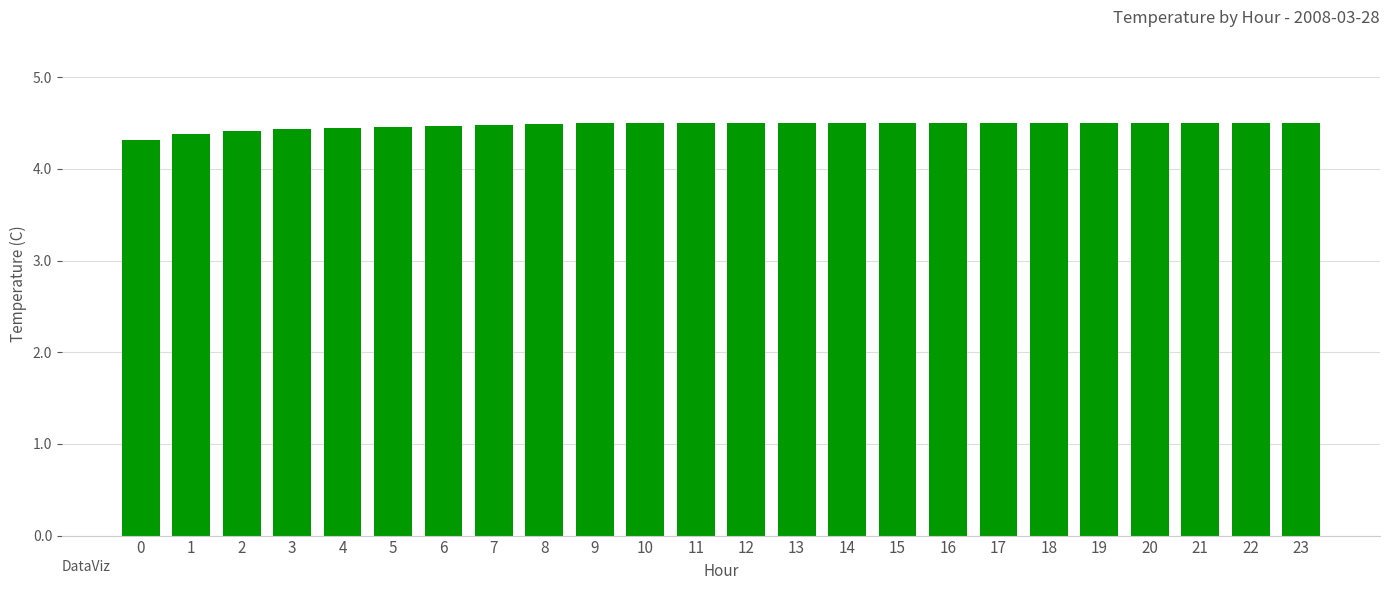

Approximately how many times larger is the value at 17 compared to 11?

1.0